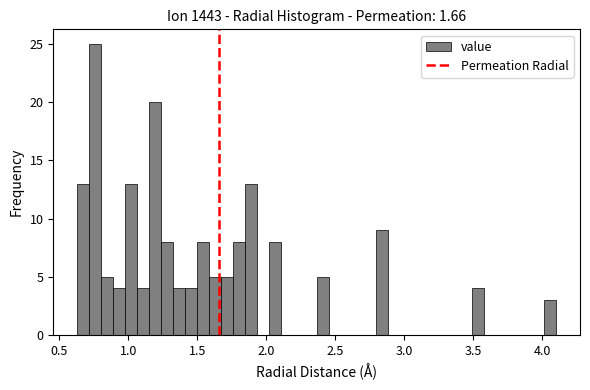

Read against the x-axis, roughly where is the centre of the tallest bar?

0.75